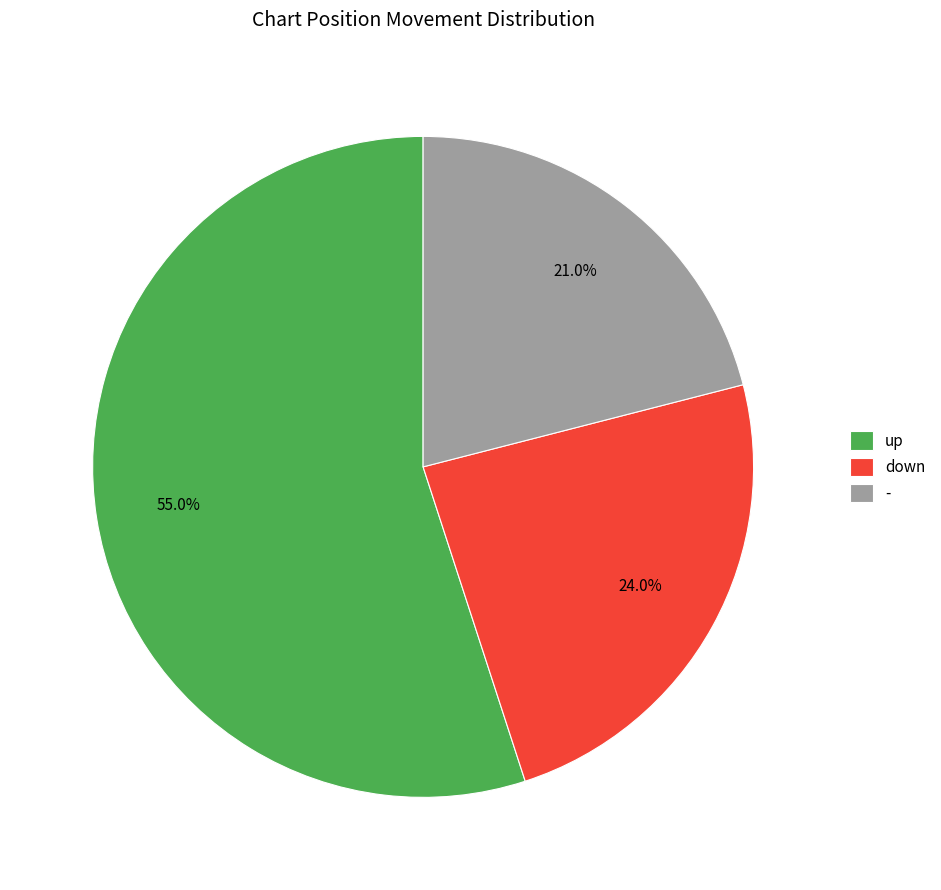

Which category accounts for the majority?

up